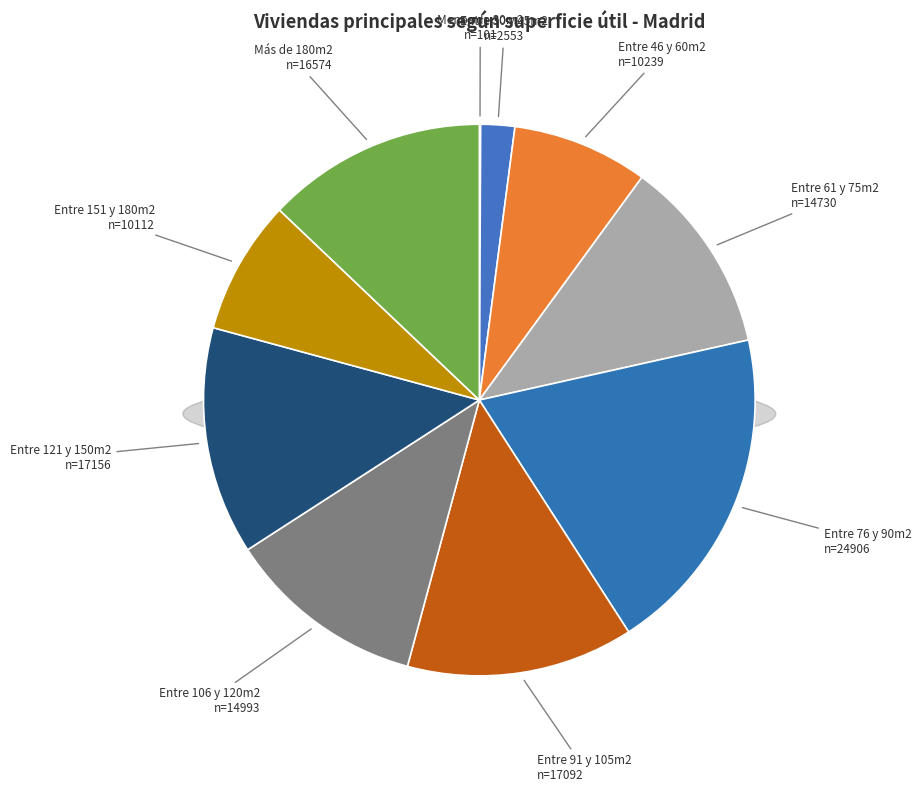

Rank the categories by value from highest to lowest.

Entre 76 y 90m2, Entre 121 y 150m2, Entre 91 y 105m2, Más de 180m2, Entre 106 y 120m2, Entre 61 y 75m2, Entre 46 y 60m2, Entre 151 y 180m2, Entre 30 y 45m2, Menos de 30m2